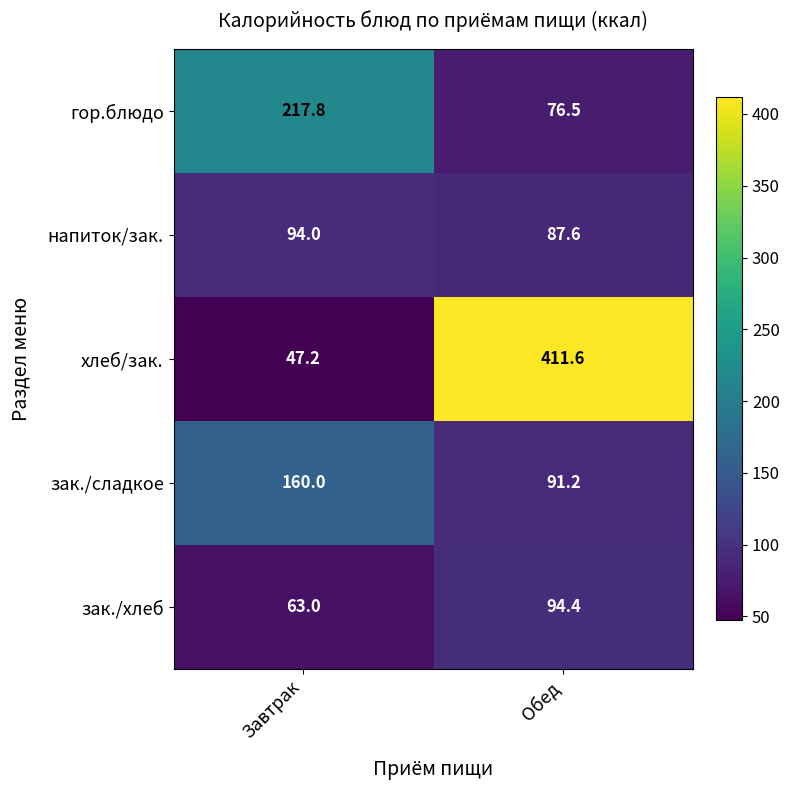

Which series has the largest range (max minus min)?

хлеб/зак.